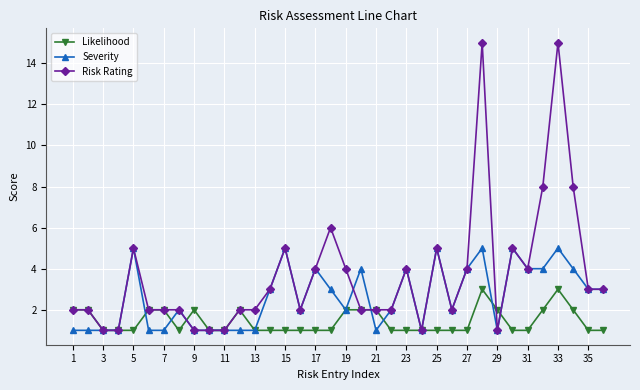

True or false: Severity has more than 0 points higher than both neighbors.

True